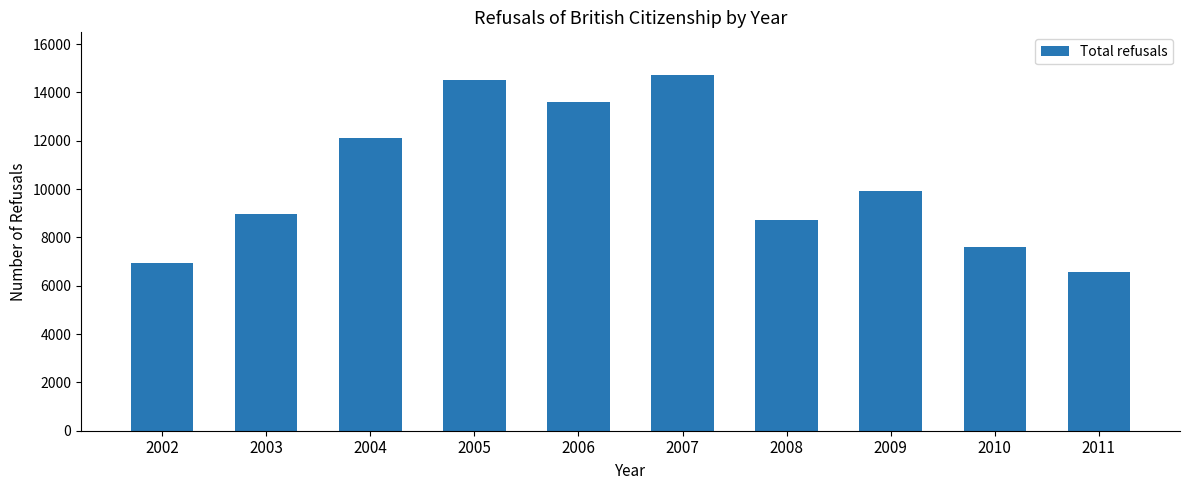

What is the change in value from 2004 to 2007?

+2605